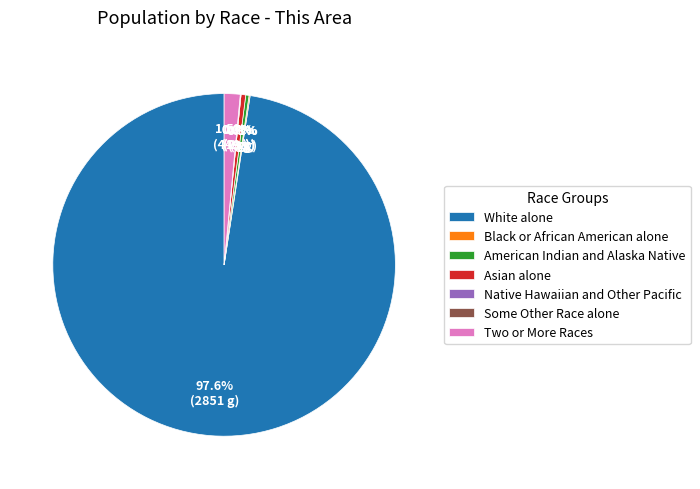

What percentage is the White alone slice, to the nearest percent?

98%